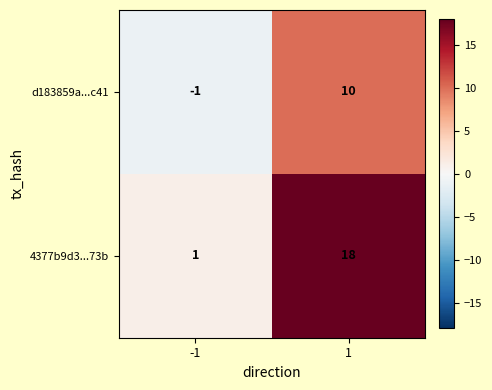

How many series are shown in this chart?

2